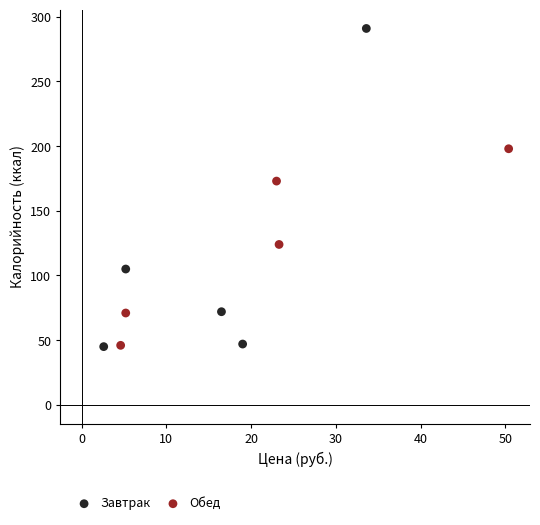

Which series has the widest spread of Y values?

Завтрак